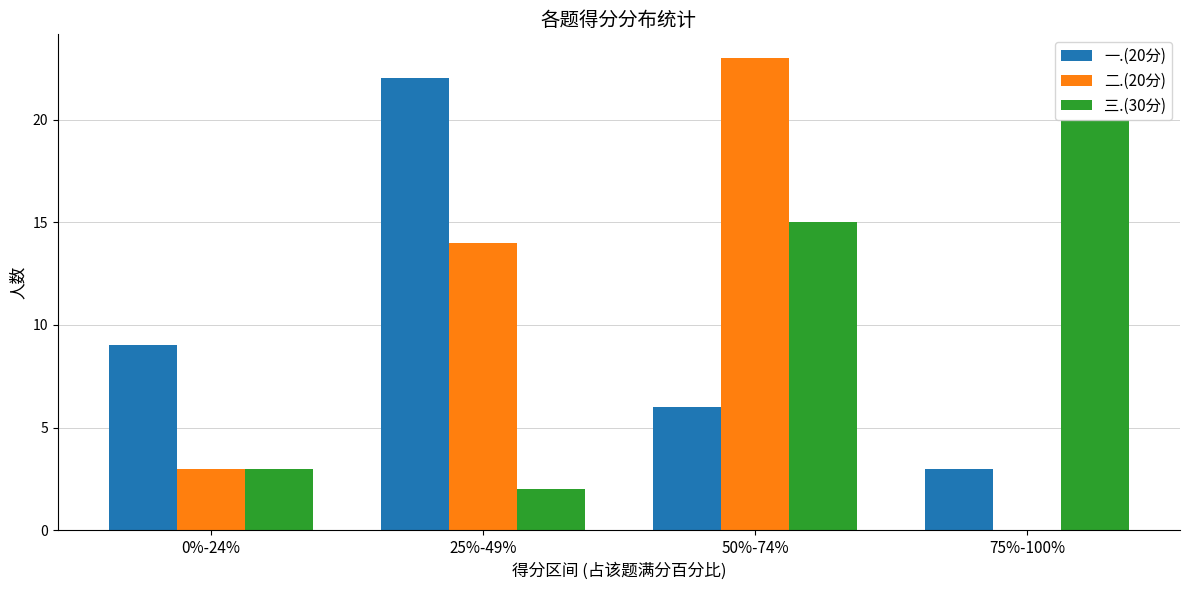

Reading right to left, transcribe all the data shown in this chart.

一.(20分): 75%-100%=3	50%-74%=6	25%-49%=22	0%-24%=9
二.(20分): 75%-100%=0	50%-74%=23	25%-49%=14	0%-24%=3
三.(30分): 75%-100%=20	50%-74%=15	25%-49%=2	0%-24%=3